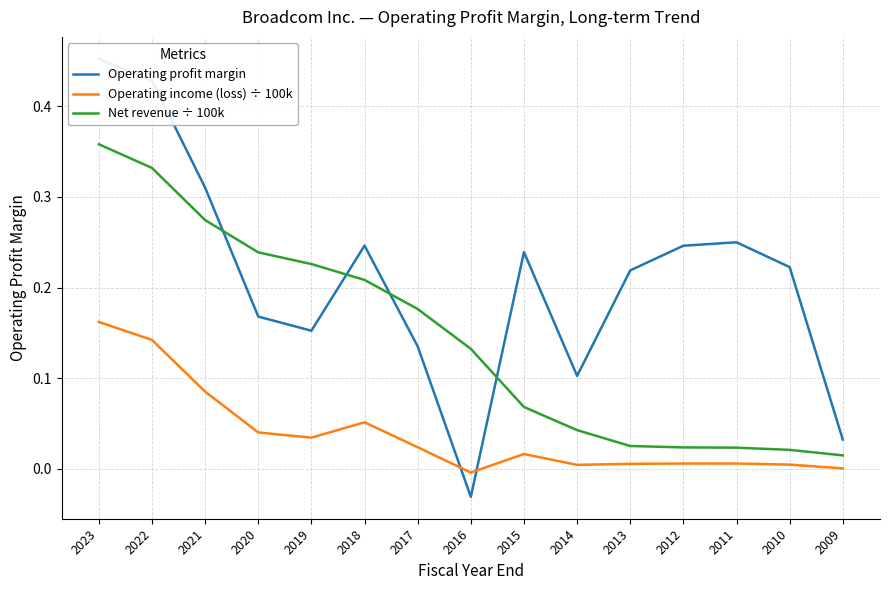

How many categories are shown in the chart?

15